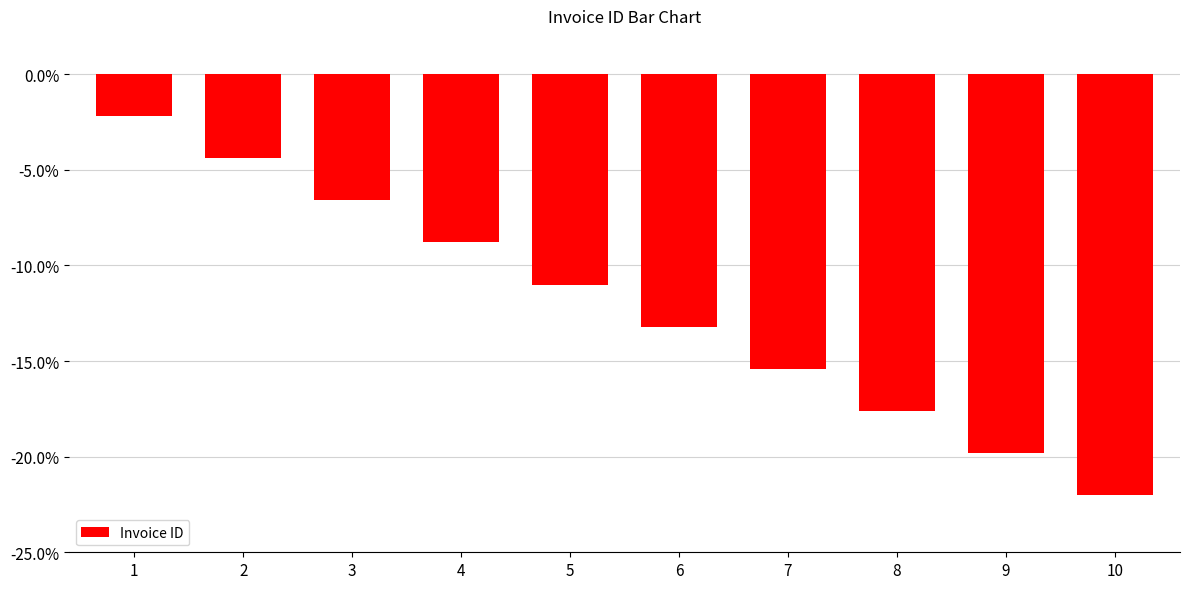

What is the sum of all values?

-121.0